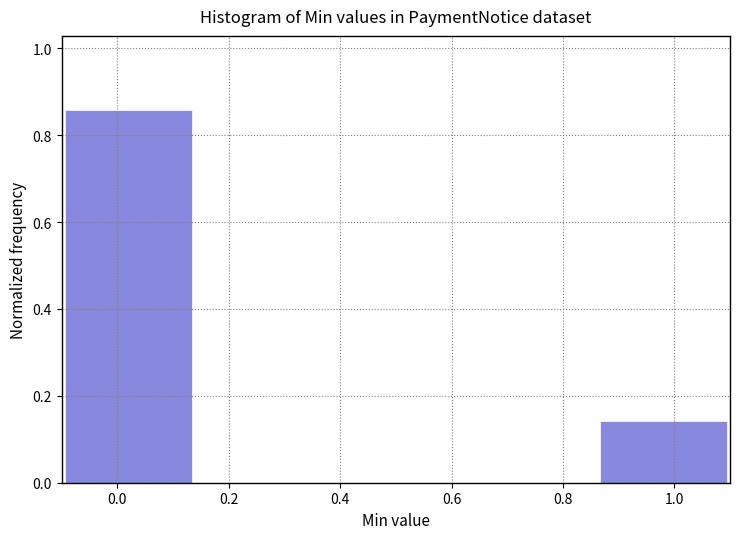

Reading left to right, transcribe this chart: for each bar, give the range it covers on the x-axis and its height. The values are not printed on the chart, so give them approximately, as read against the axis.

-0.10 to 0.14: 0.86
0.14 to 0.38: 0
0.38 to 0.62: 0
0.62 to 0.86: 0
0.86 to 1.10: 0.14